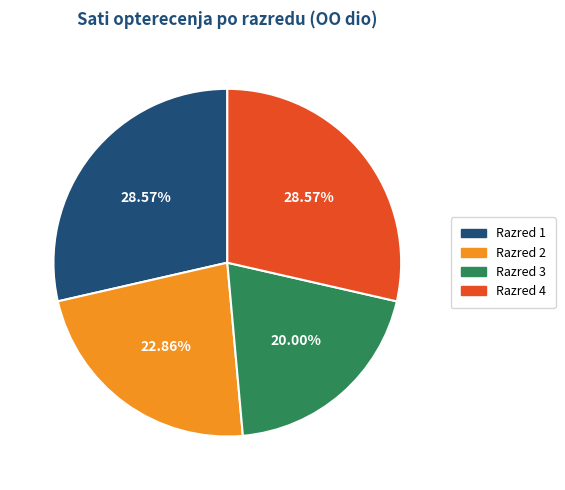

Do Razred 1 and Razred 4 together represent more than half of the pie?

Yes